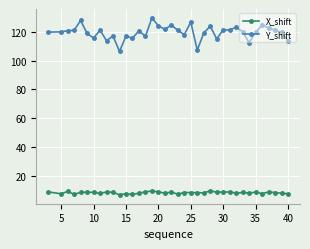

What is the value of the X_shift point at the 30th from the left?

8.6